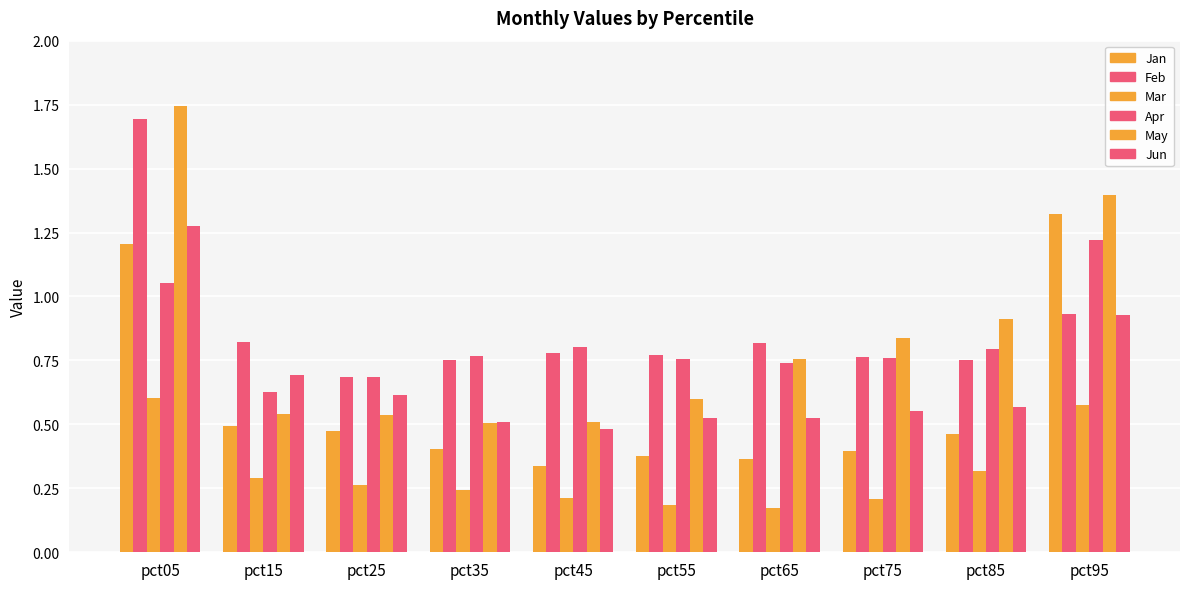

How many categories are shown in the chart?

10